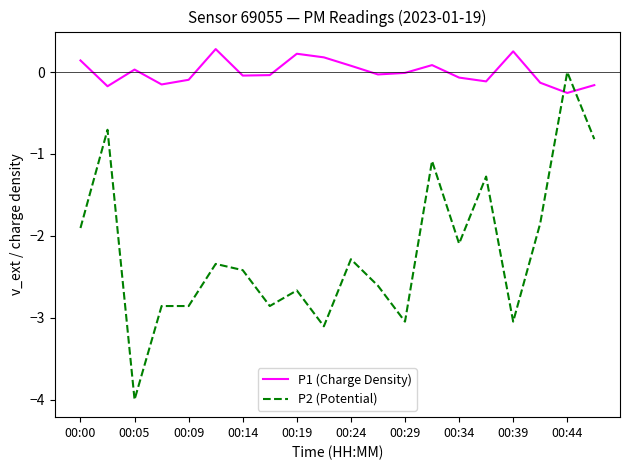

List the series in order of their peak value, highest first.

P1 (Charge Density), P2 (Potential)